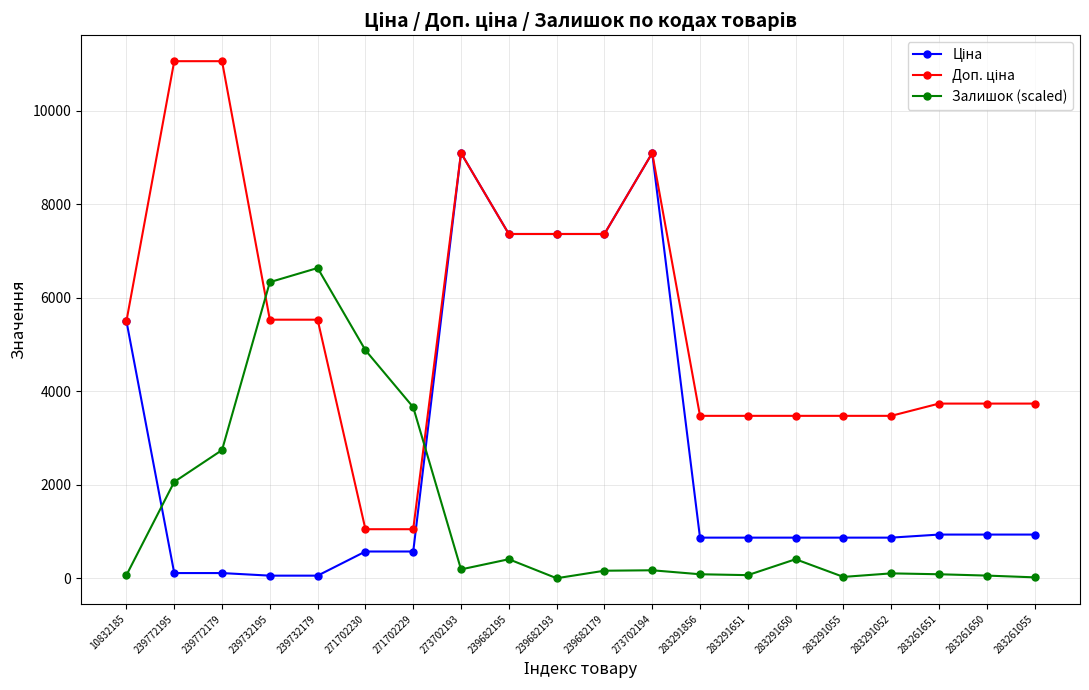

Is it true that Залишок (scaled) equals 2740.1 at 239772179?

True